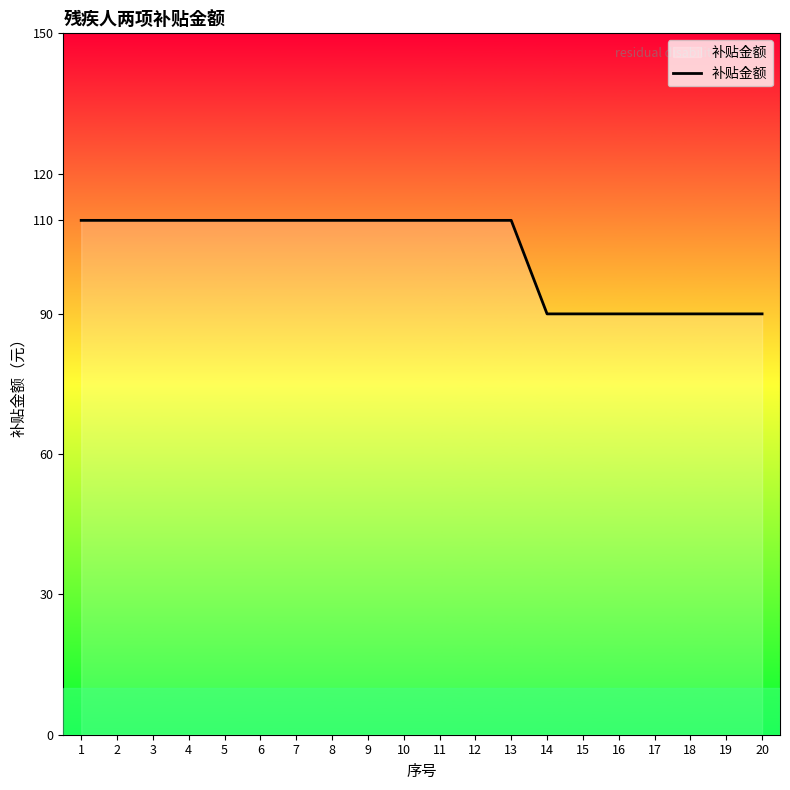

How many values are between 90 and 110?

20